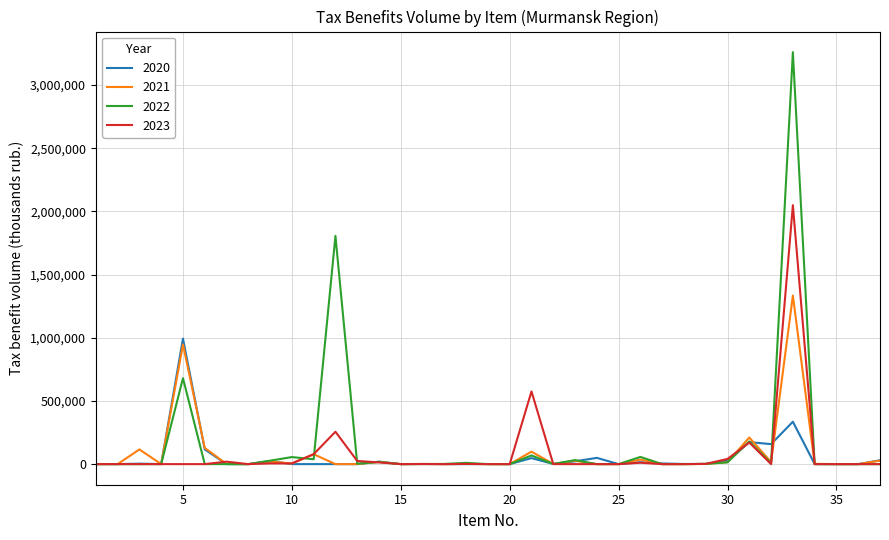

True or false: 2021 has more than 0 points higher than both neighbors.

True